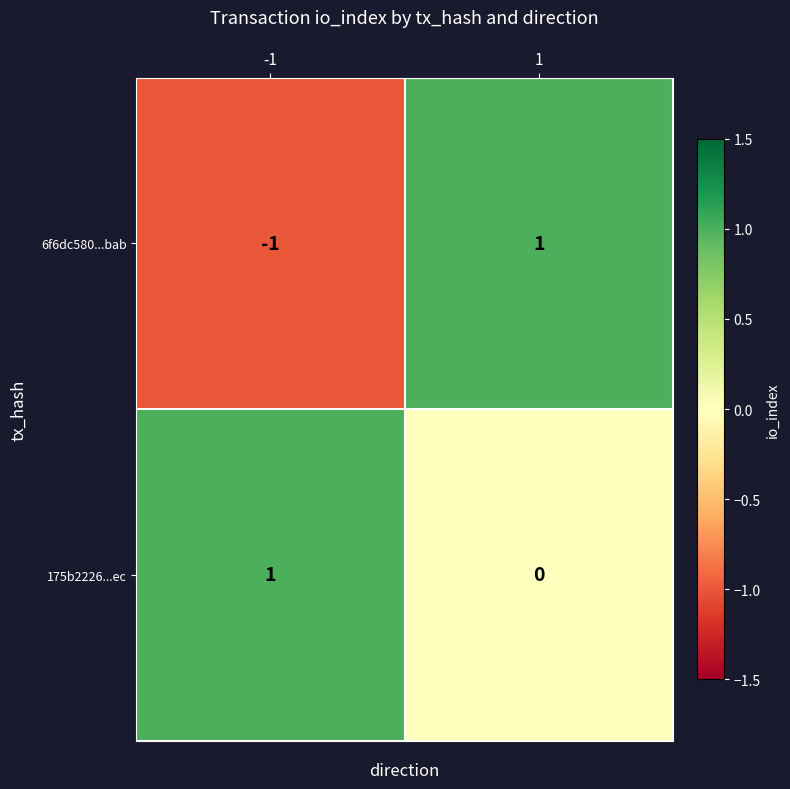

Which series has the largest total across all categories?

175b2226...ec